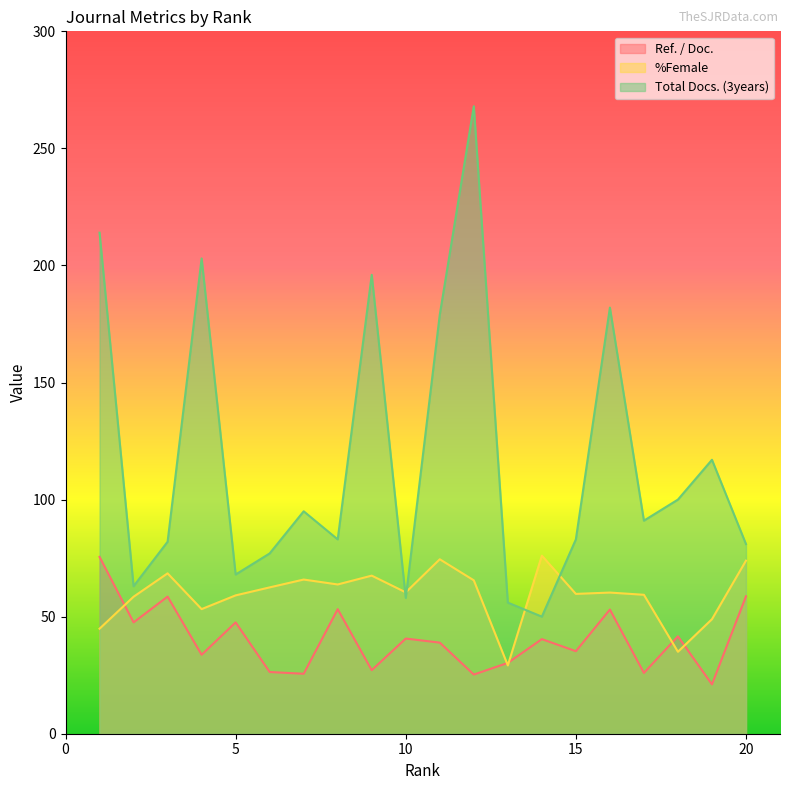

At which label does %Female first exceed 60?

3